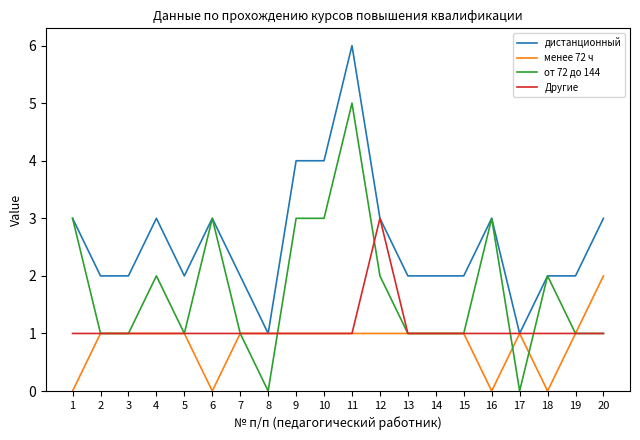

What value does the дистанционный series have at 5?

2